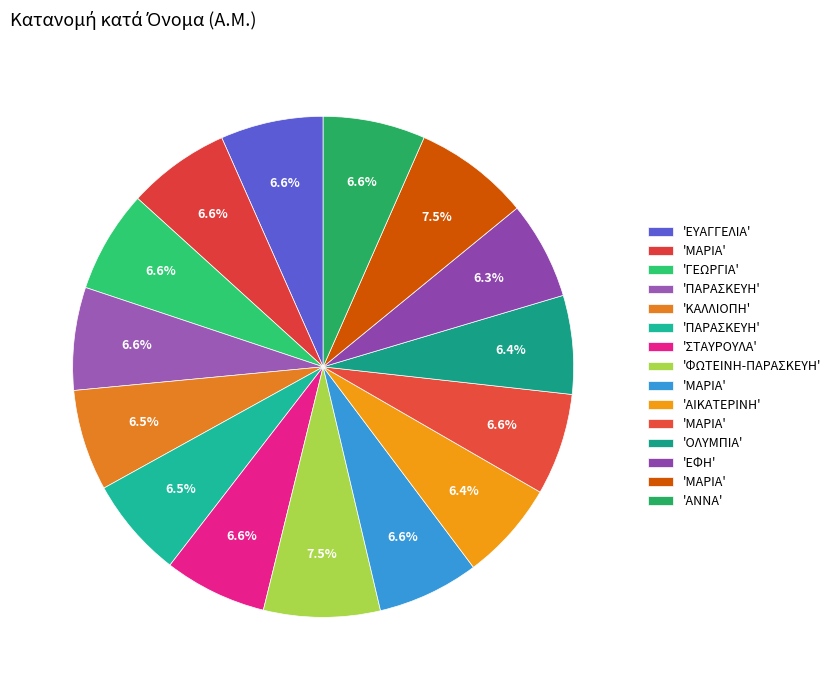

How many segments does this pie chart have?

15